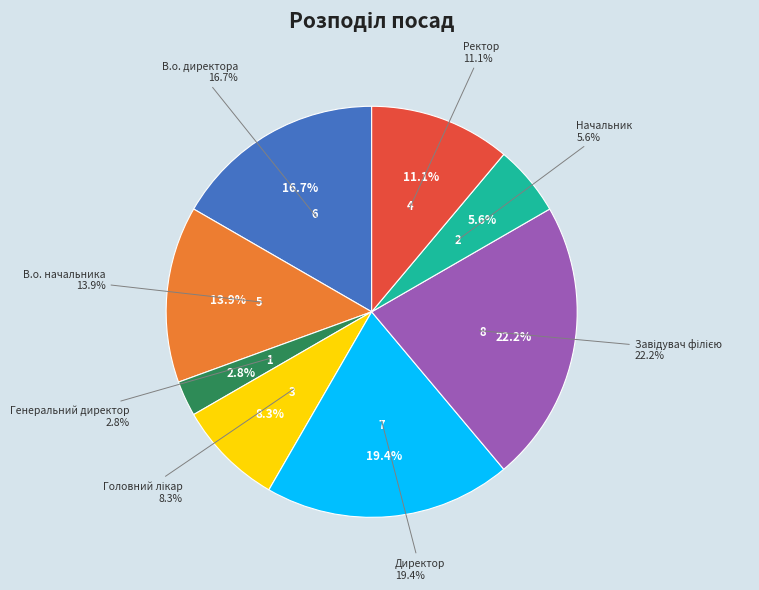

Is there a majority slice in this chart?

No